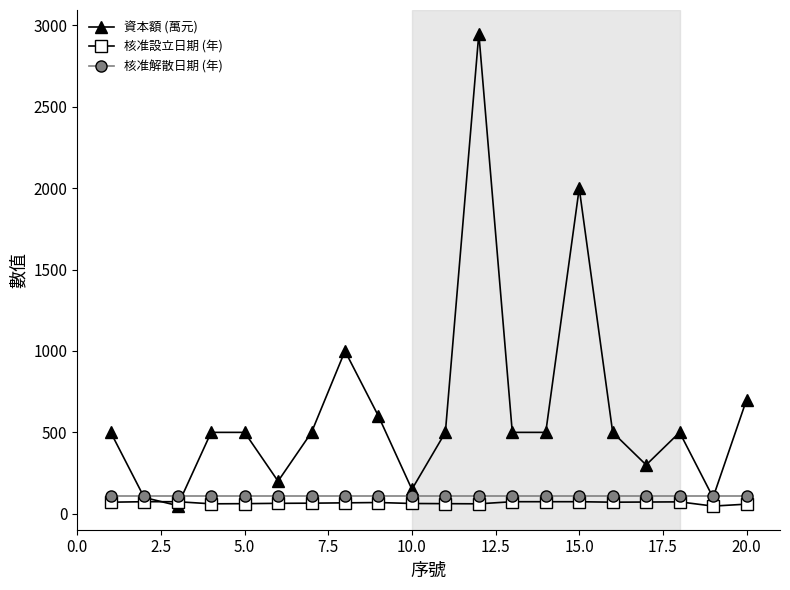

True or false: 核准解散日期 (年) and 核准設立日期 (年) intersect in this chart.

False